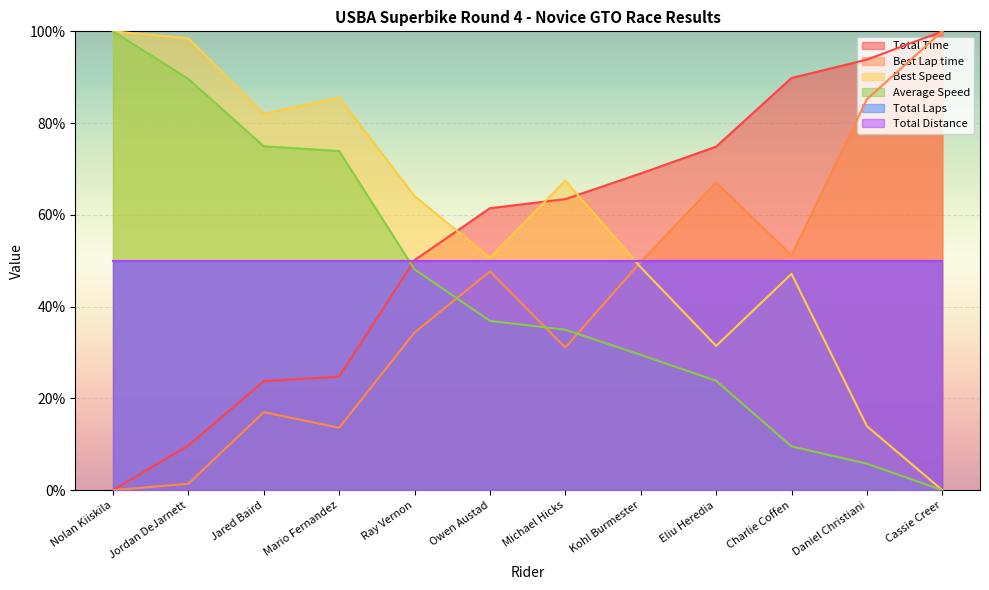

What is the label of the 3rd point from the right?

Charlie Coffen